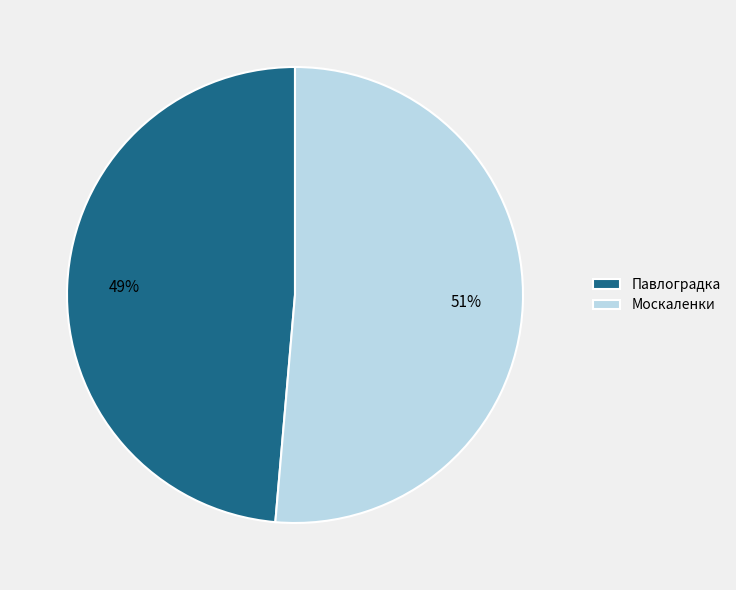

Count the number of slices in the pie.

2